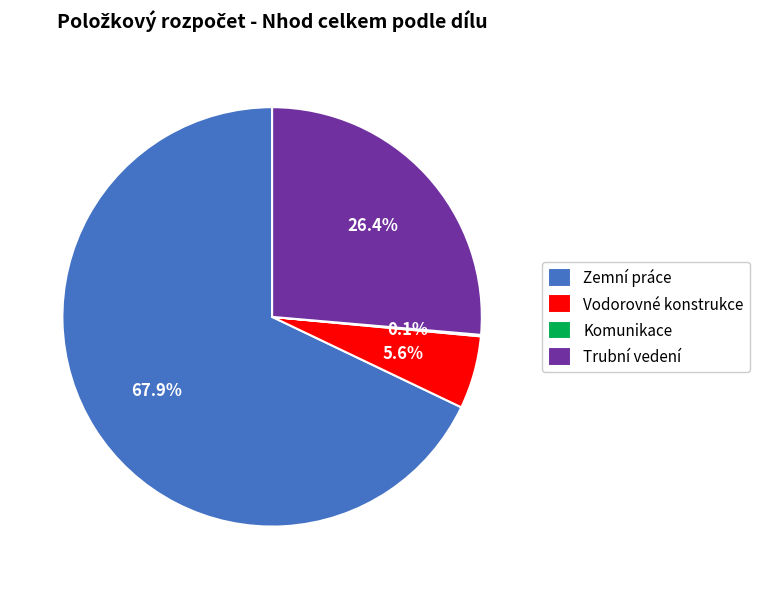

How much of the chart is everything except Zemní práce?

32.1%